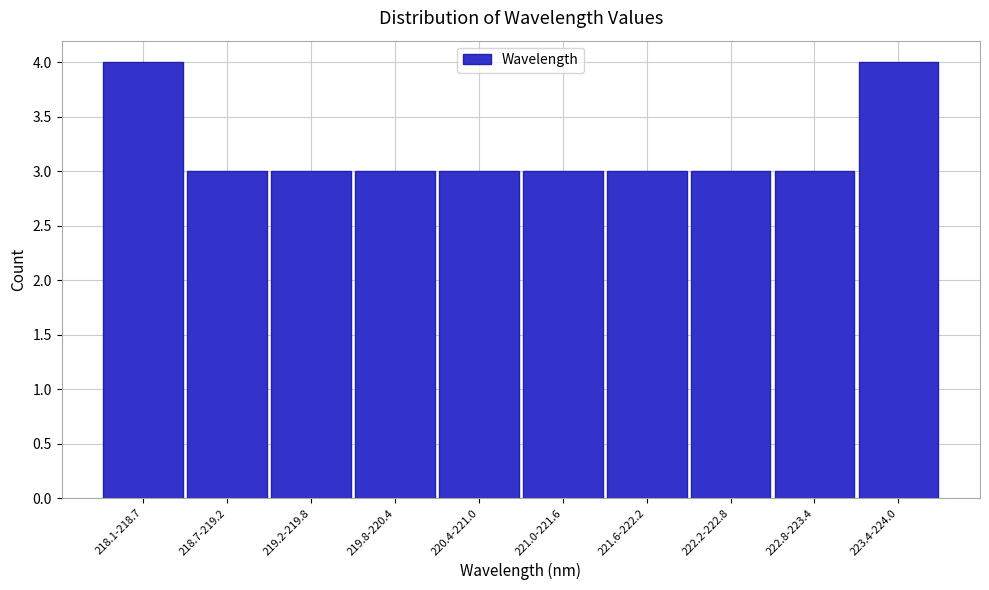

Reading left to right, extract all data points from this chart.

4	3	3	3	3	3	3	3	3	4